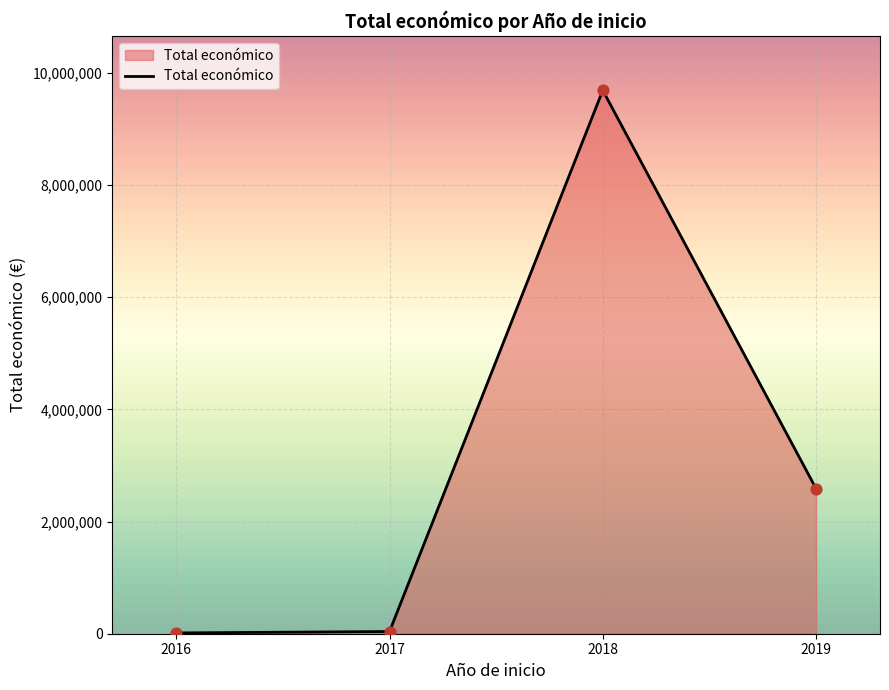

Which has a higher value, 2018 or 2016?

2018